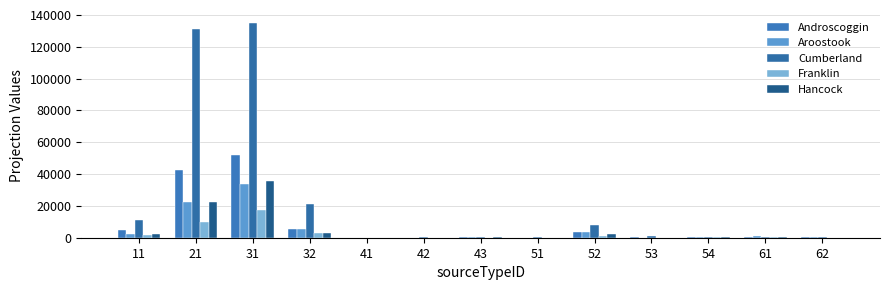

True or false: Hancock has a value of 35583.1 at 31.

True